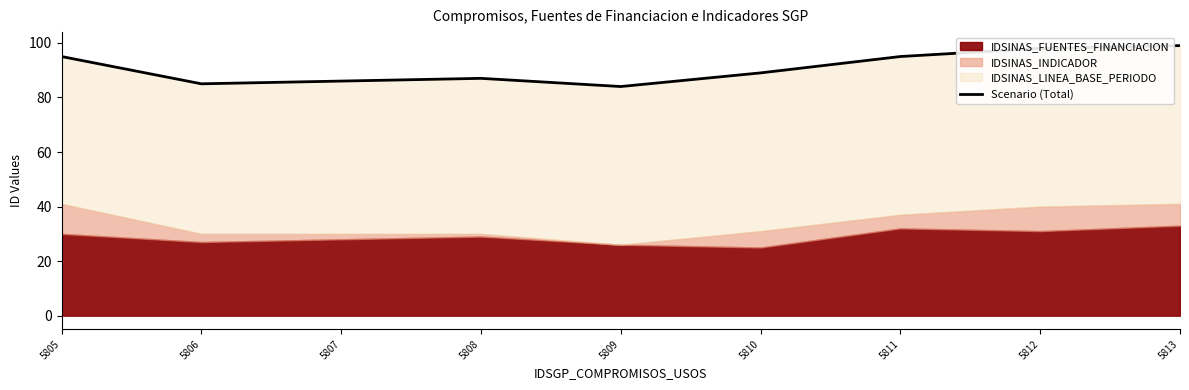

What is the value of the 5th point from the left?

84